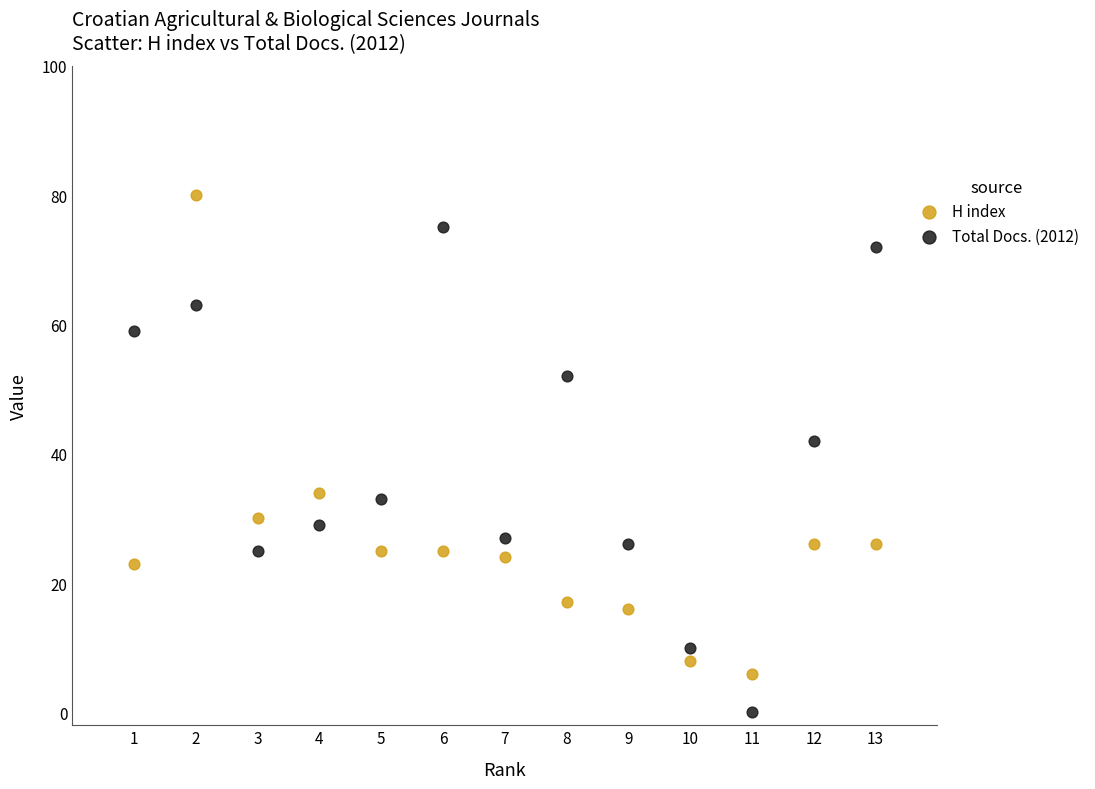

Across all data points, what is the range of Y values (max minus min)?

80